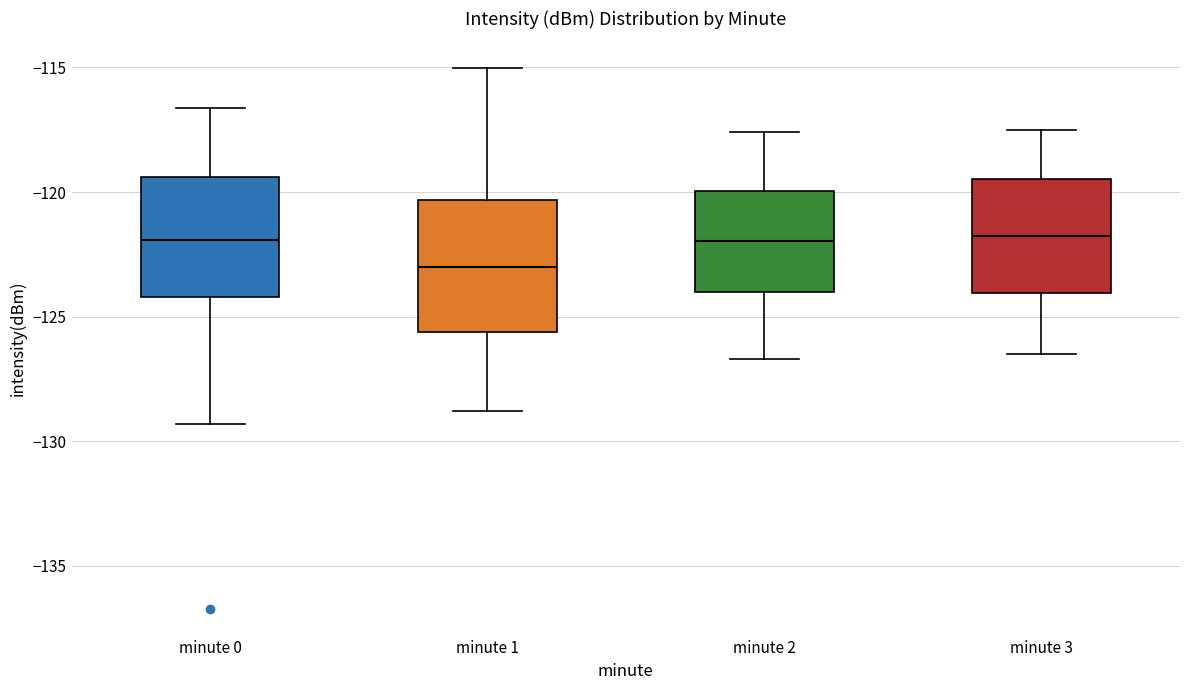

Where does the median line of the box for minute 1 sit on the y-axis? The values are not printed on the chart, so give them approximately, as read against the axis.

-123.0